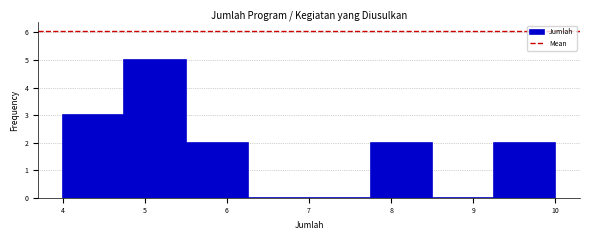

What is the height of the bar covering 4.75 to 5.50 on the x-axis? Neither the bar edges nor the heights are printed on the chart, so give them approximately, as read against the axes.

5